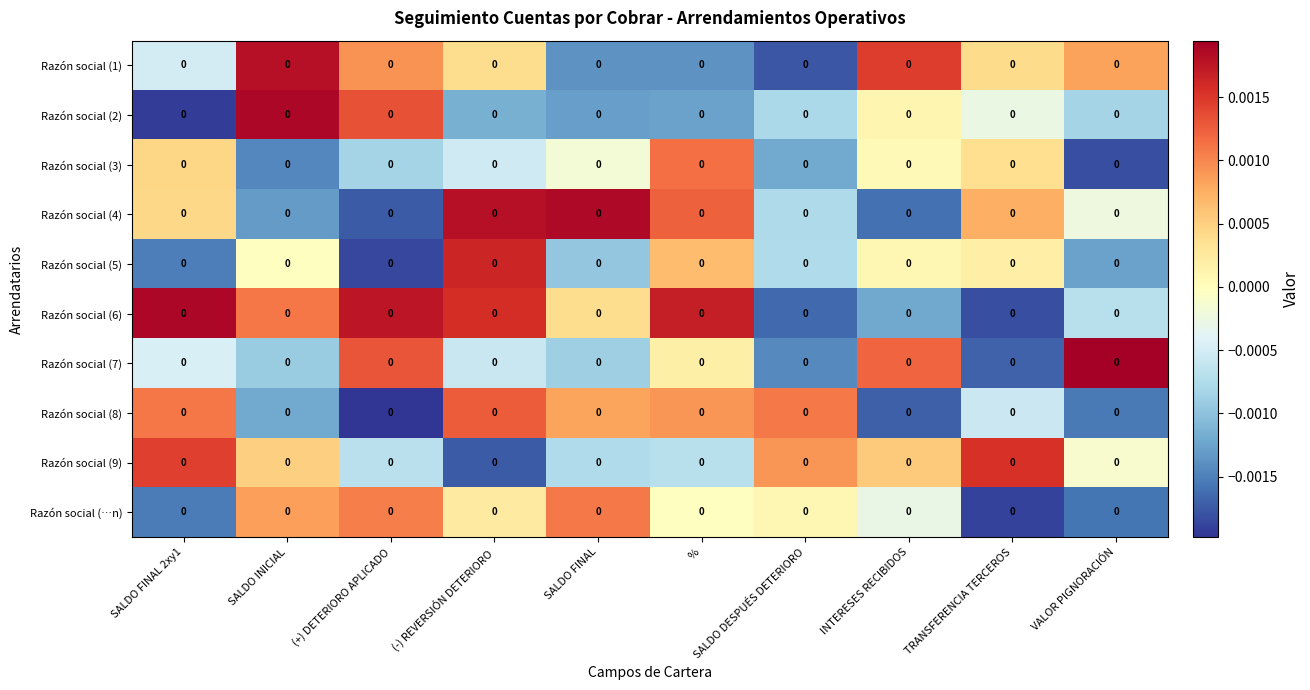

Which series has the widest spread of values?

Razón social (2)